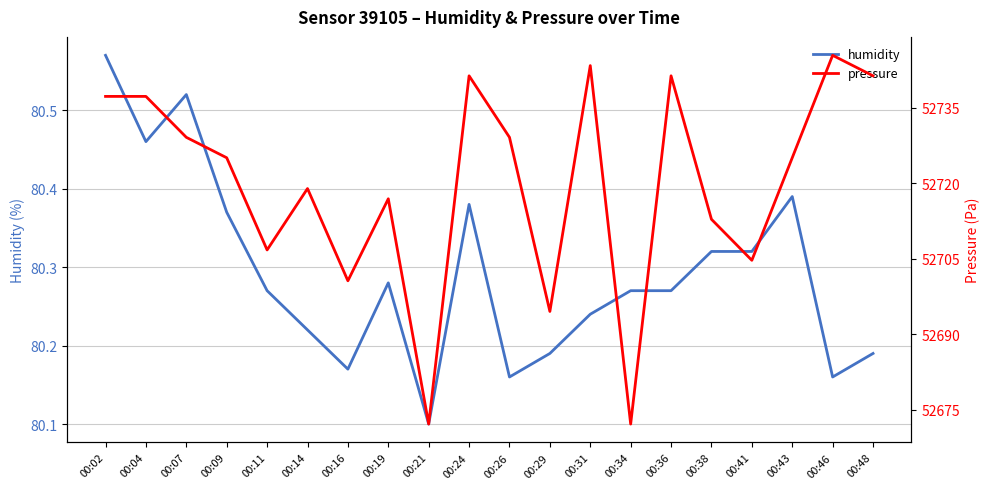

What is the difference between the highest and lowest values at 00:11?

52626.5